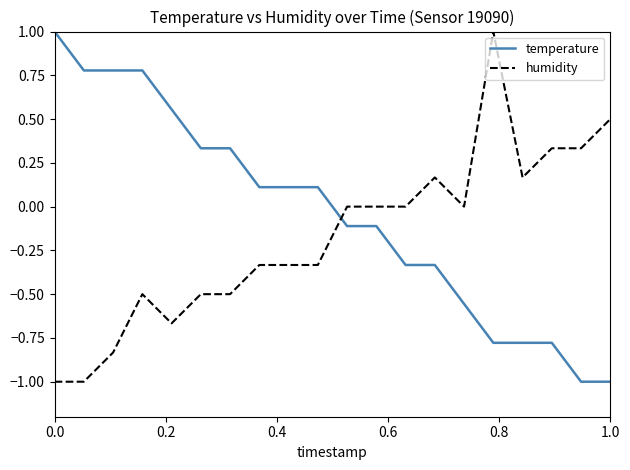

List the series in order of their overall mean, lowest first.

humidity, temperature